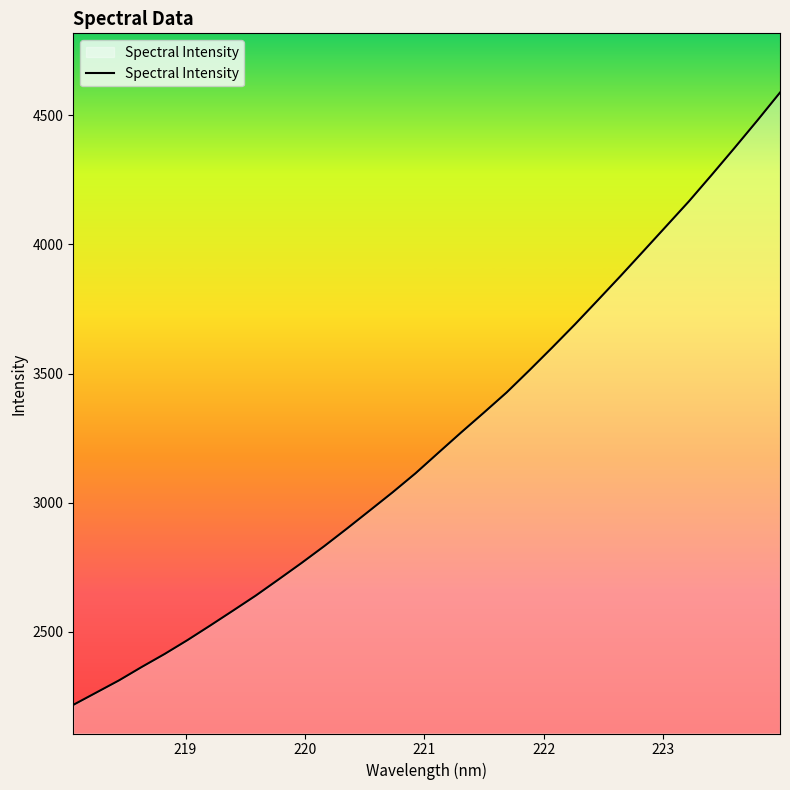

What is the maximum value shown in the chart?

4588.1